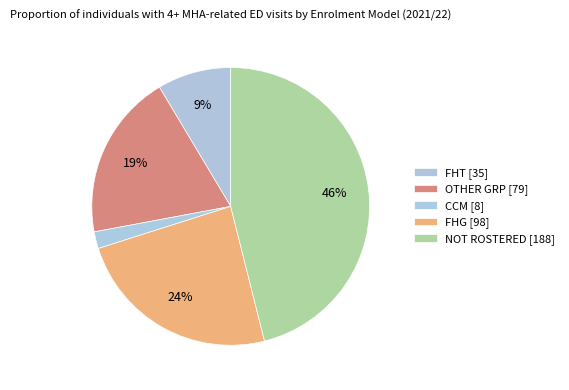

Count the number of slices in the pie.

5